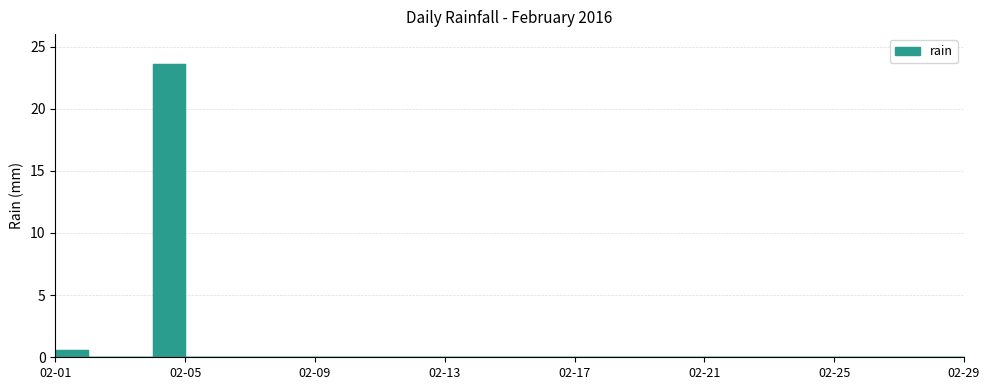

Which category has the highest value across all series?

2016-02-04